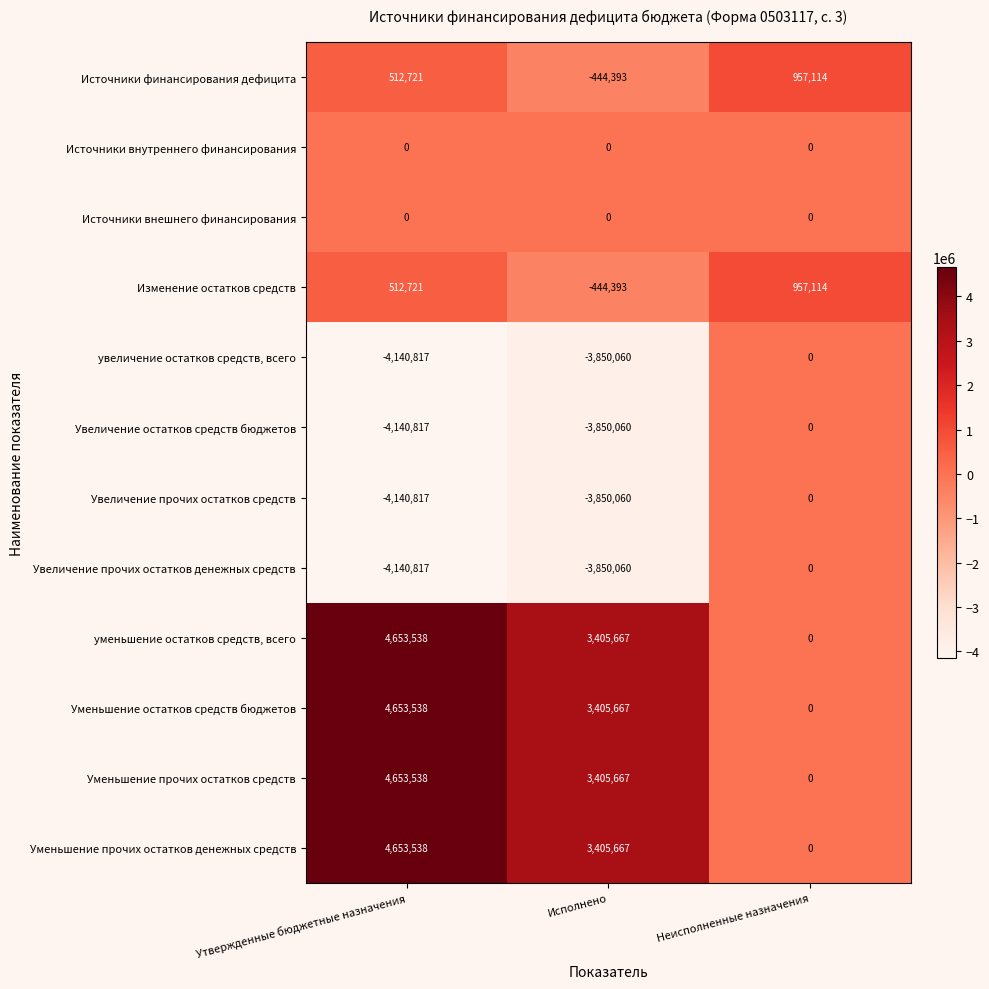

What is the difference between the highest and lowest values at Исполнено?

7255727